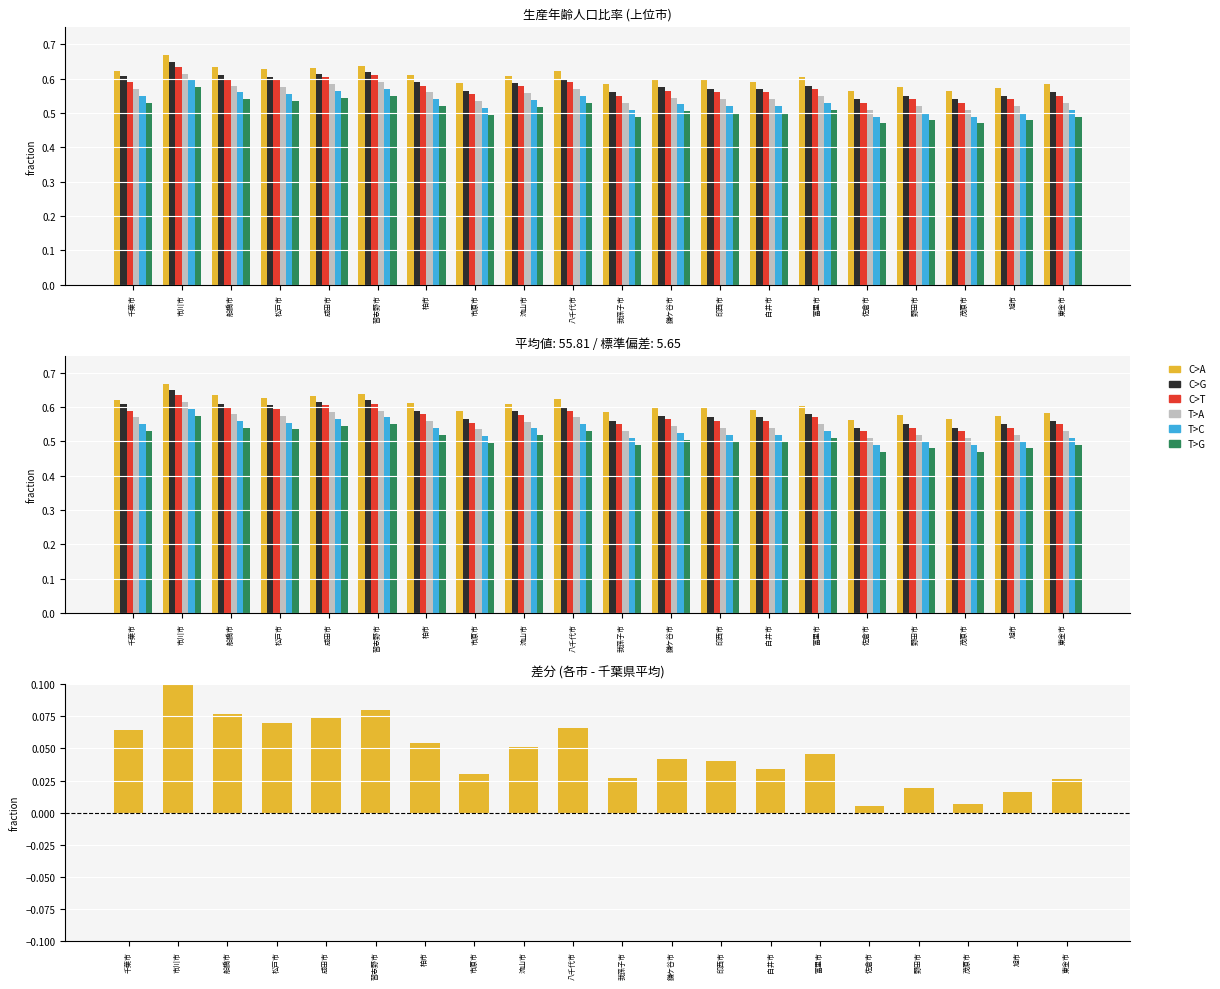

Reading left to right, list all the values displayed in this chart.

C>A: 0.6	0.7	0.6	0.6	0.6	0.6	0.6	0.6	0.6	0.6	0.6	0.6	0.6	0.6	0.6	0.6	0.6	0.6	0.6	0.6
C>G: 0.6	0.7	0.6	0.6	0.6	0.6	0.6	0.6	0.6	0.6	0.6	0.6	0.6	0.6	0.6	0.5	0.6	0.5	0.6	0.6
C>T: 0.6	0.6	0.6	0.6	0.6	0.6	0.6	0.6	0.6	0.6	0.6	0.6	0.6	0.6	0.6	0.5	0.5	0.5	0.5	0.6
T>A: 0.6	0.6	0.6	0.6	0.6	0.6	0.6	0.5	0.6	0.6	0.5	0.5	0.5	0.5	0.6	0.5	0.5	0.5	0.5	0.5
T>C: 0.5	0.6	0.5	0.5	0.5	0.6	0.5	0.5	0.5	0.5	0.5	0.5	0.5	0.5	0.5	0.5	0.5	0.5	0.5	0.5
T>G: 0.6	0.6	0.6	0.6	0.6	0.6	0.6	0.6	0.6	0.6	0.6	0.6	0.6	0.6	0.6	0.5	0.5	0.5	0.5	0.6